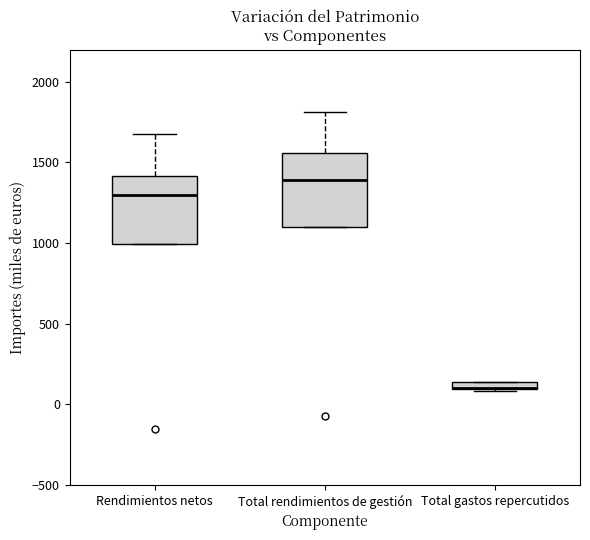

Where does the median line of the box for Total rendimientos de gestión sit on the y-axis? The values are not printed on the chart, so give them approximately, as read against the axis.

1400